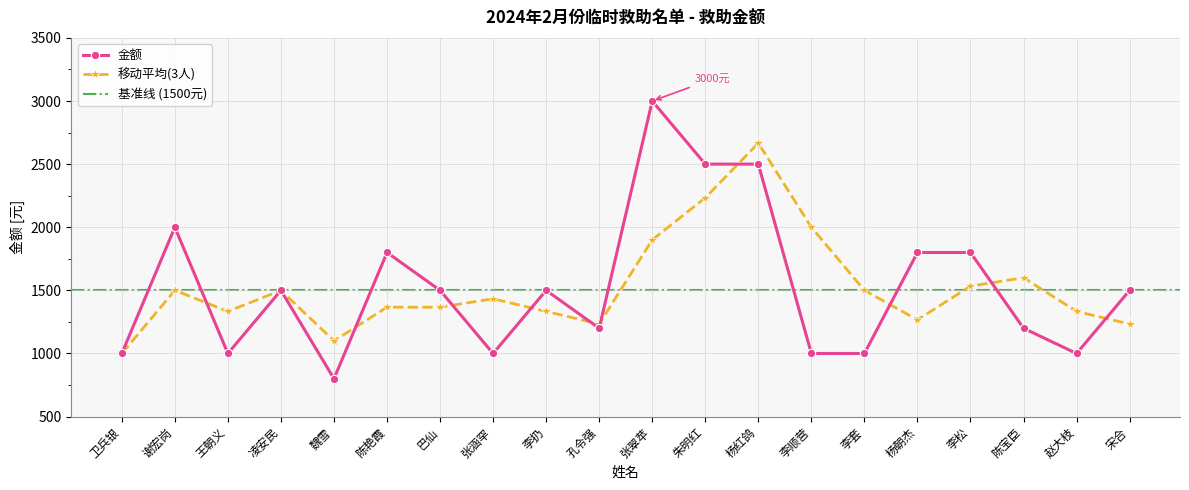

Rank the categories by value from lowest to highest.

魏雪, 卫兵银, 王朝义, 张涵罕, 李顺营, 李套, 赵大枝, 孔令强, 陈宝臣, 凌安民, 巴仙, 李扔, 宋合, 陈艳霞, 杨朝杰, 李松, 谢宏岗, 朱明红, 杨红鸽, 张翠苹